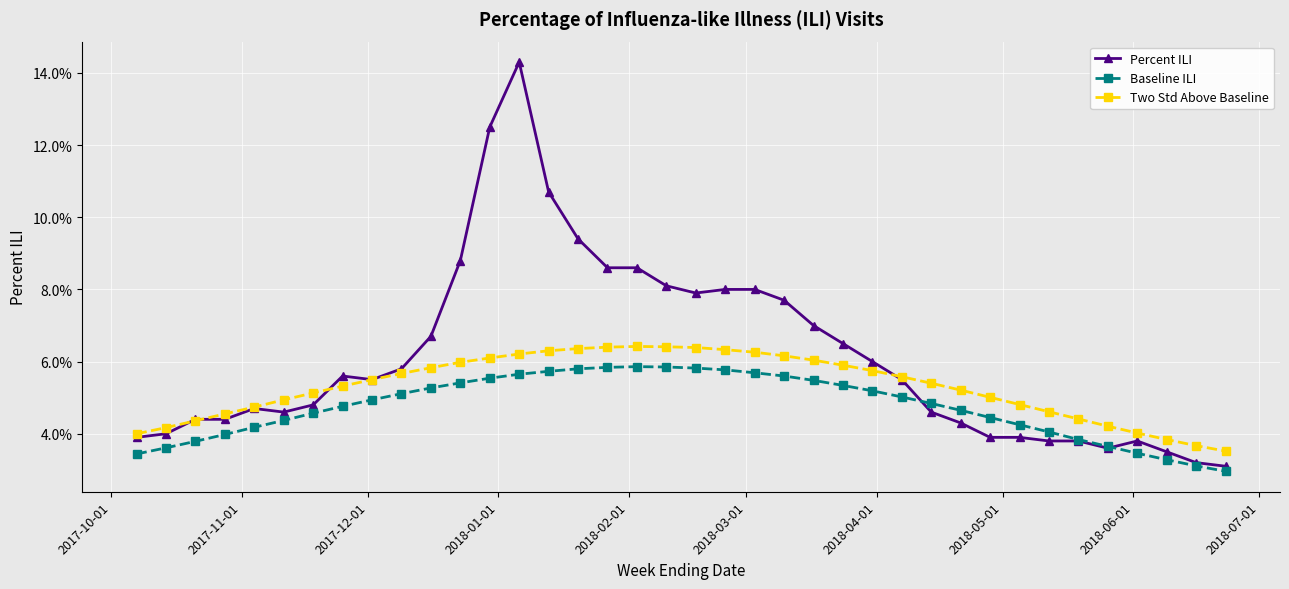

What is the value of the Two Std Above Baseline point at the 20th from the left?

0.1